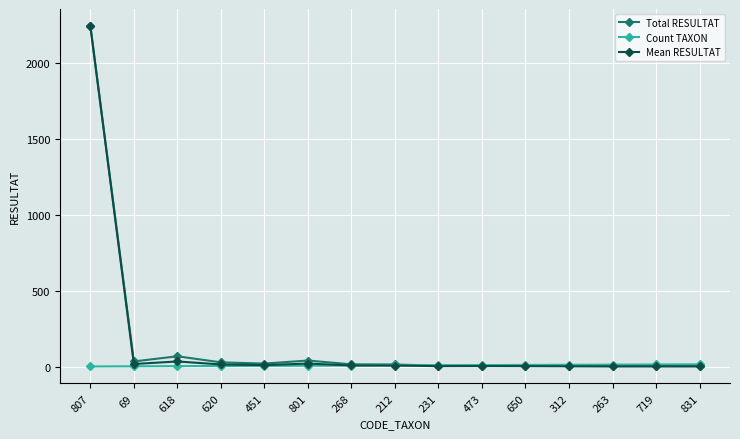

What is the value of the Total RESULTAT point at the 3rd from the left?

68.0